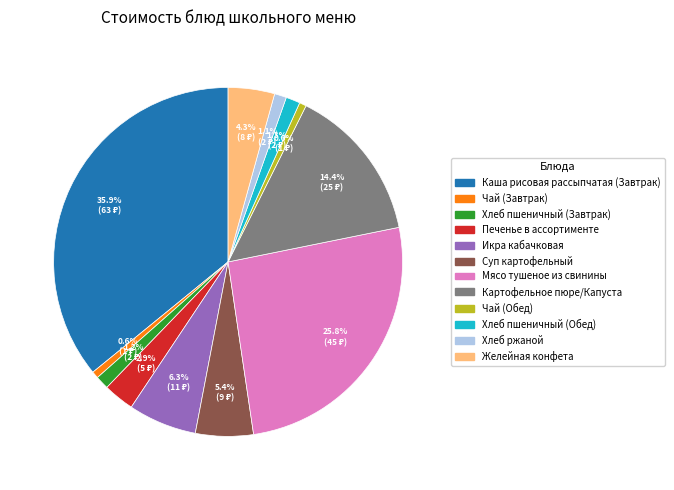

What is the ratio of the value at Хлеб пшеничный (Завтрак) to the value at Хлеб ржаной?

1.1